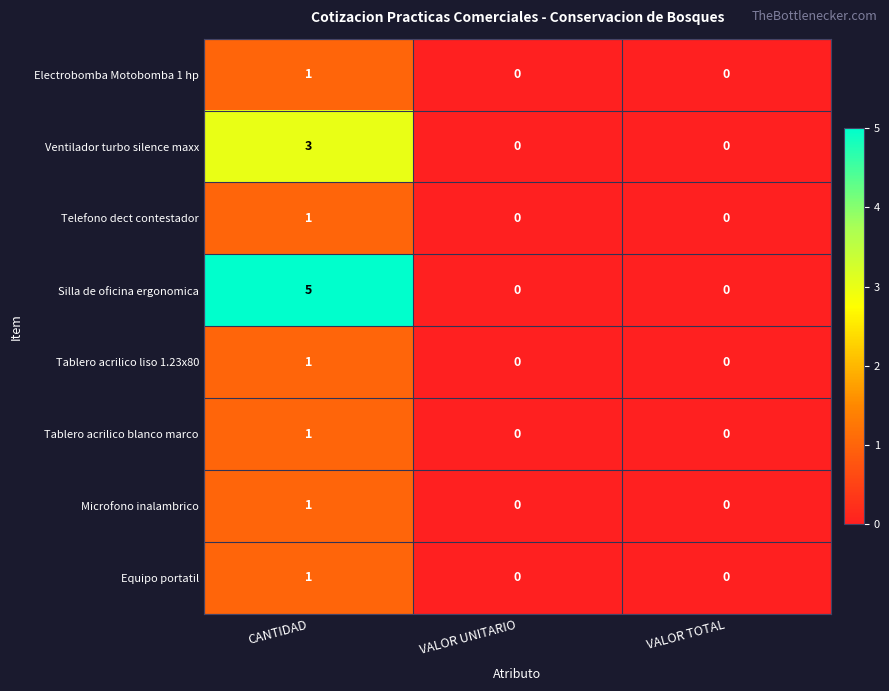

What is the sum of the Ventilador turbo silence maxx values at VALOR UNITARIO and CANTIDAD?

3